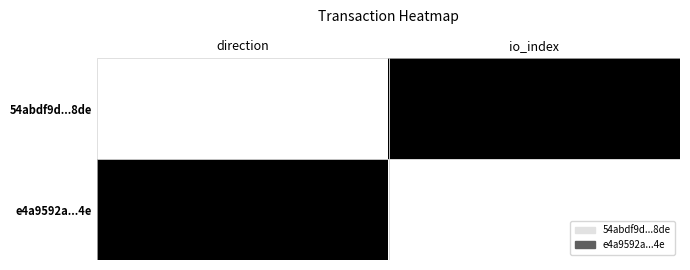

Is the value of e4a9592a...4e at direction greater than the value of 54abdf9d...8de at io_index?

No